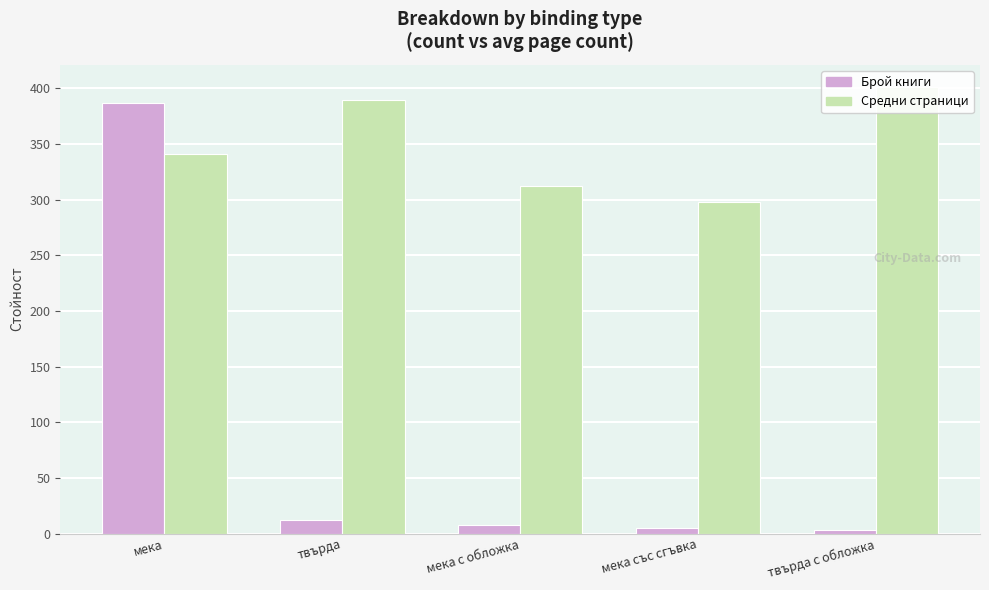

What are all the series names shown in the legend?

Брой книги, Средни страници